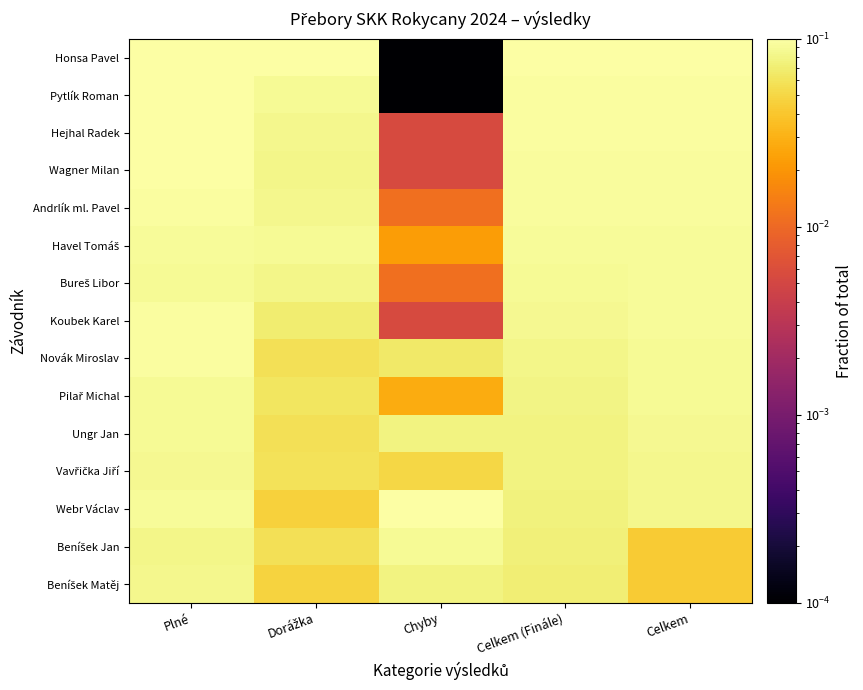

Between Chyby and Celkem (Finále), which series saw the biggest shift?

Honsa Pavel